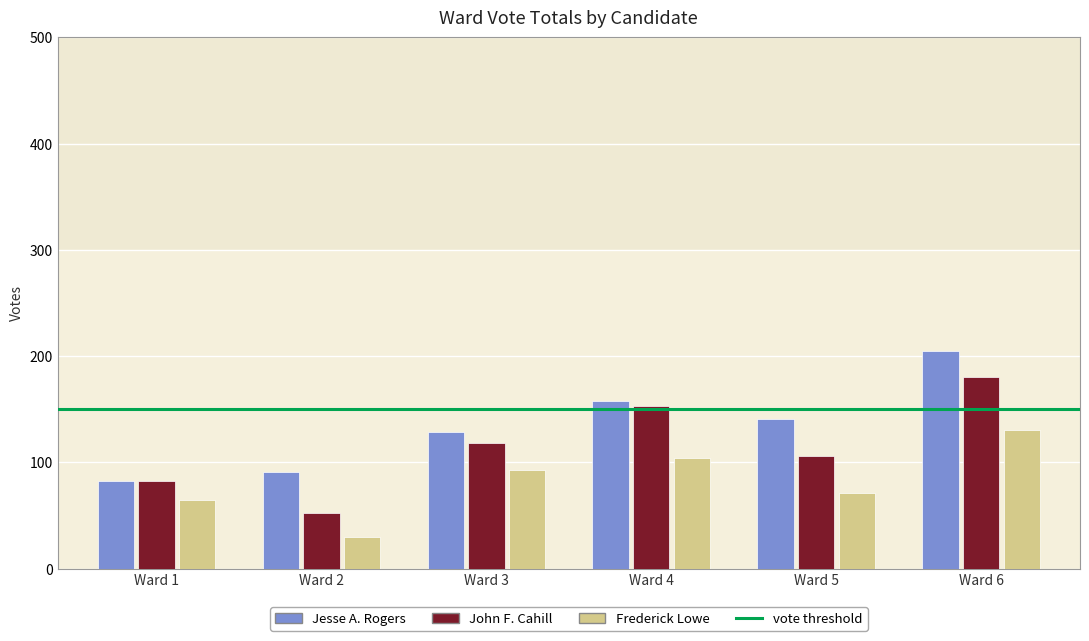

What is the value of the John F. Cahill bar at the 3rd from the left?

118